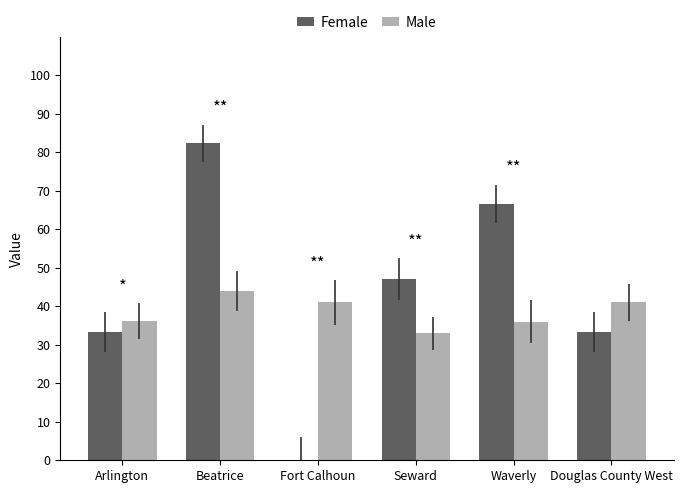

Between Arlington and Beatrice, which series saw the biggest shift?

Female